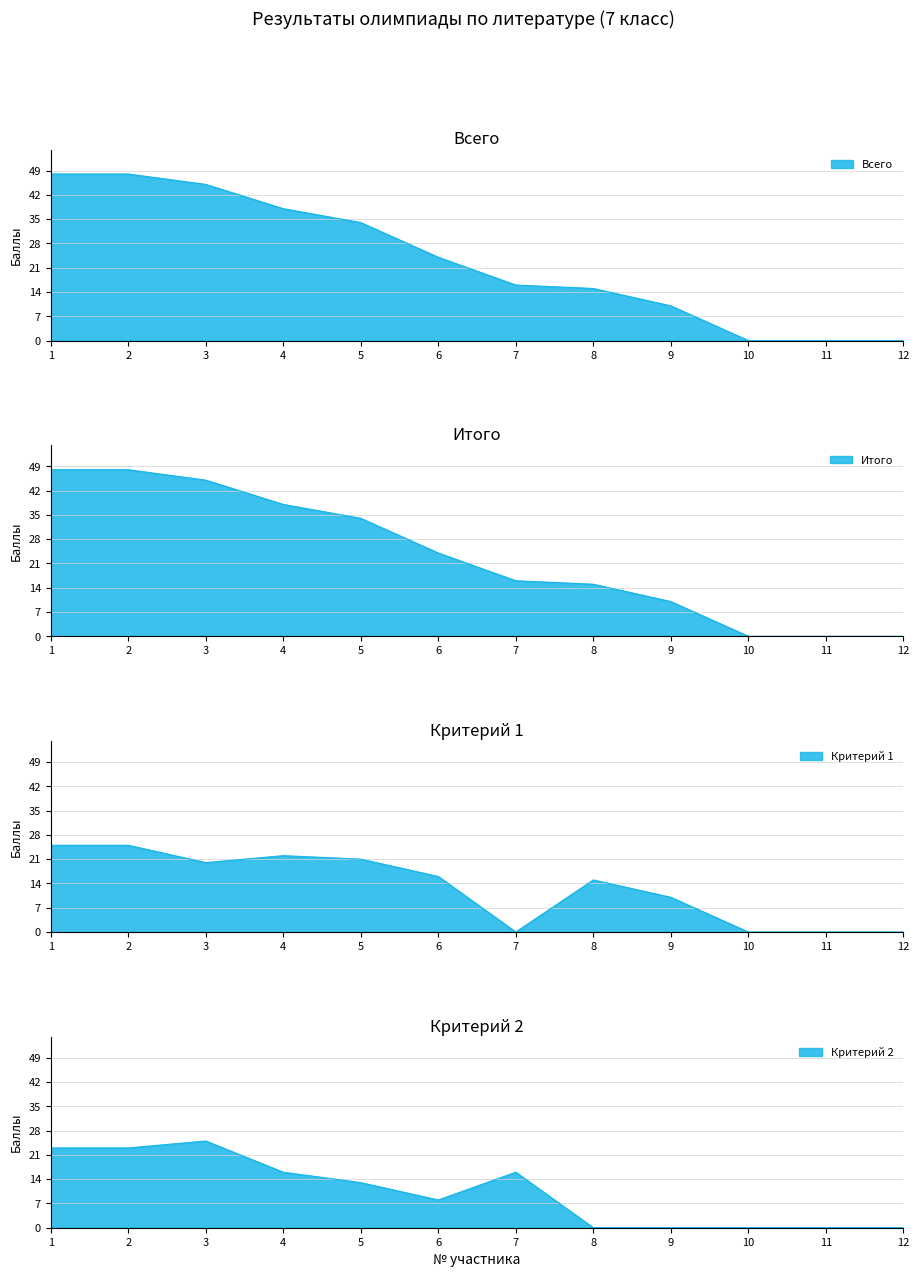

True or false: Всего and Критерий 1 cross at least once.

False